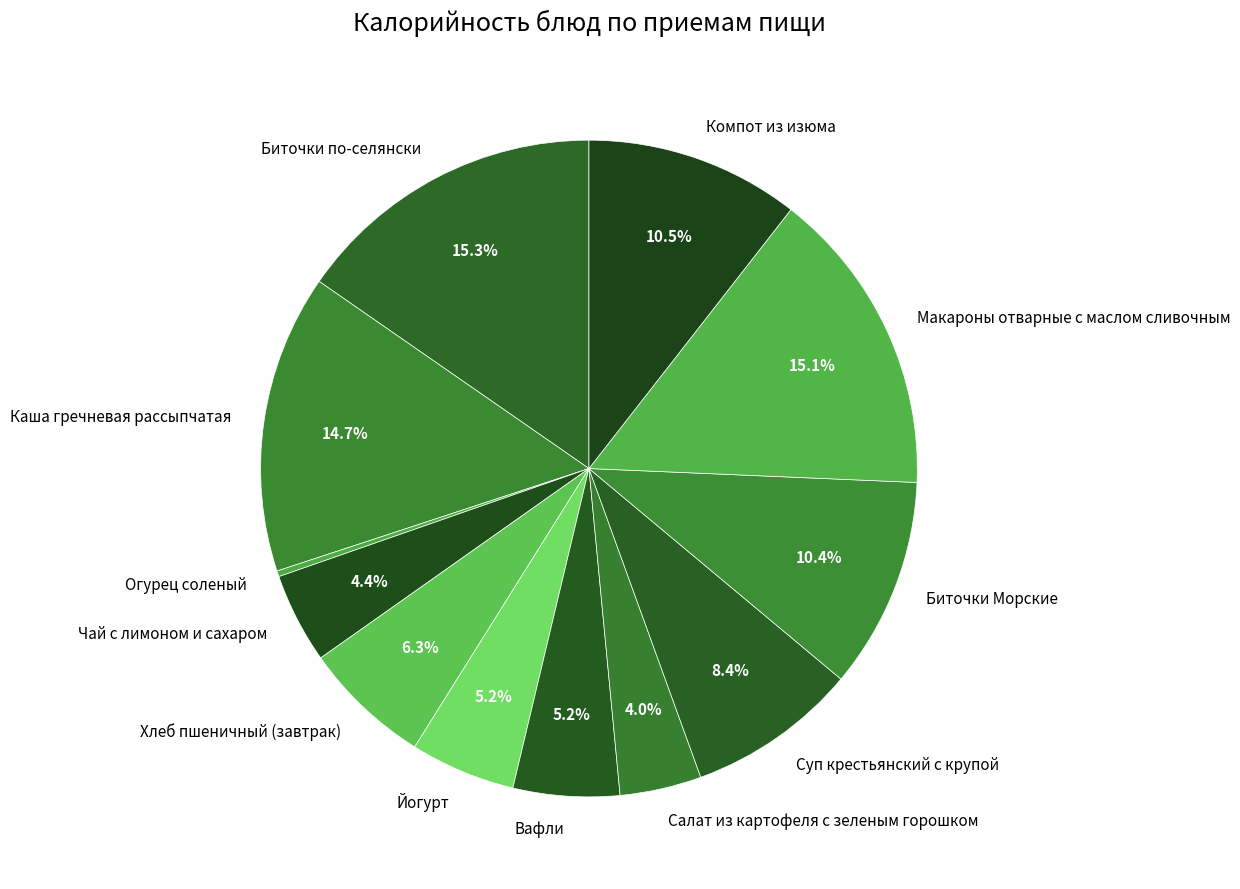

Between Биточки по-селянски and Вафли, which is larger?

Биточки по-селянски